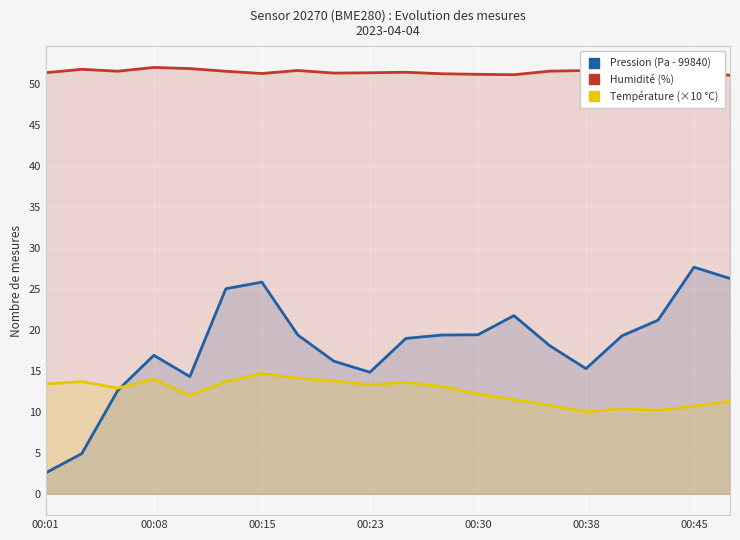

Which series changed the most between 8 and 17?

Pression (Pa - 99840)